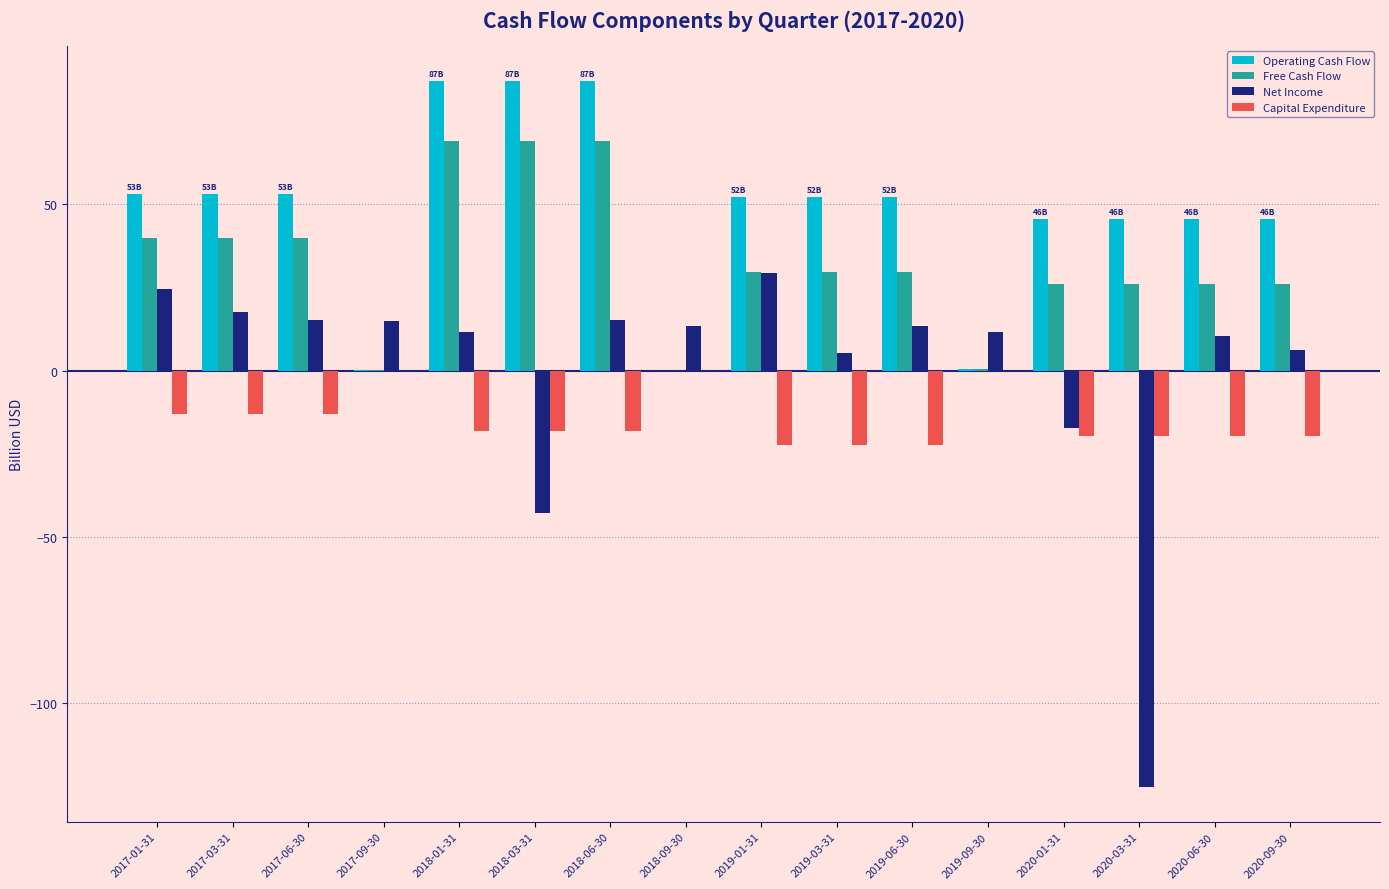

What is the maximum value shown in the chart?

87.1